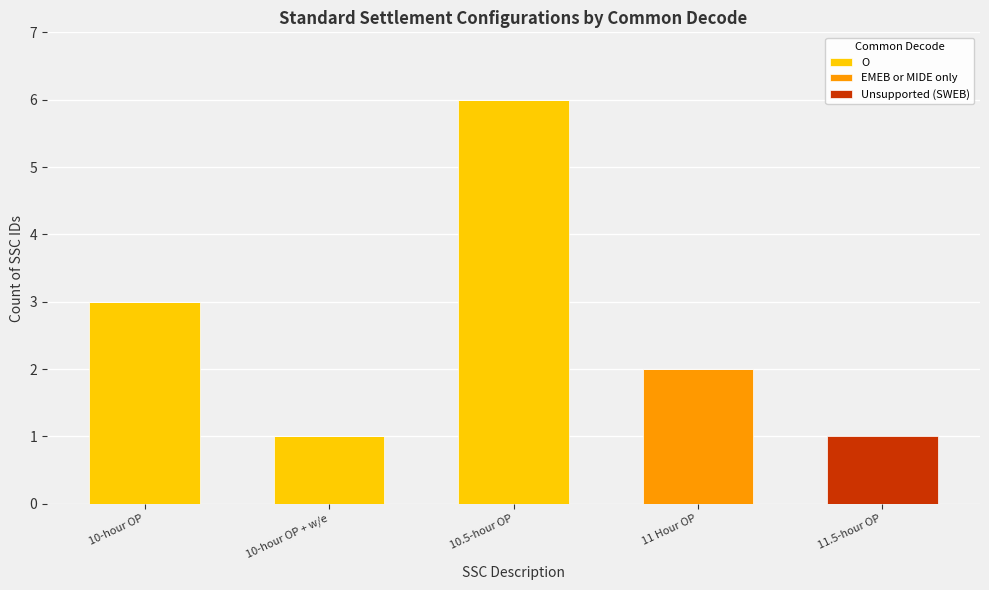

At which label does O reach its peak?

10.5-hour OP